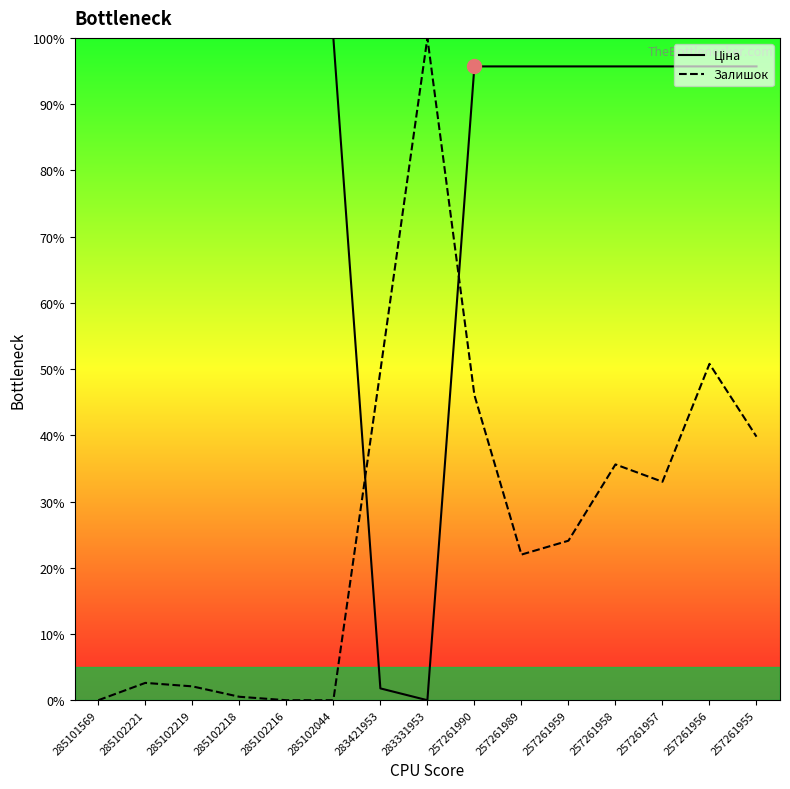

What is the total value across all series at 285102221?

102.6